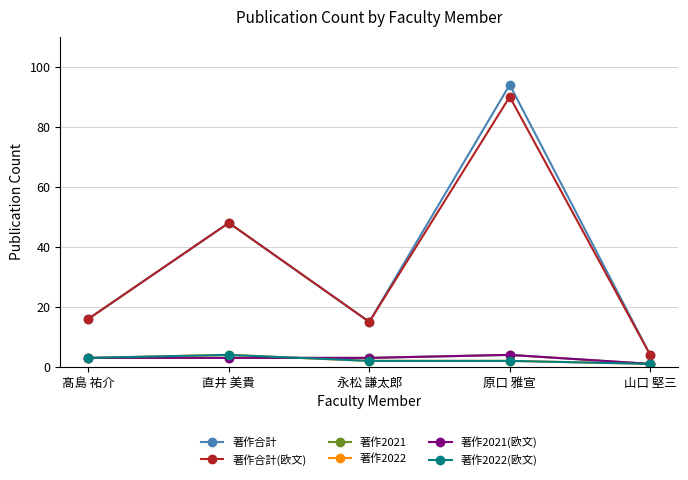

Reading right to left, what are all the values shown in this chart?

著作合計: 山口 堅三=4	原口 雅宣=94	永松 謙太郎=15	直井 美貴=48	髙島 祐介=16
著作合計(欧文): 山口 堅三=4	原口 雅宣=90	永松 謙太郎=15	直井 美貴=48	髙島 祐介=16
著作2021: 山口 堅三=1	原口 雅宣=4	永松 謙太郎=3	直井 美貴=3	髙島 祐介=3
著作2022: 山口 堅三=1	原口 雅宣=2	永松 謙太郎=2	直井 美貴=4	髙島 祐介=3
著作2021(欧文): 山口 堅三=1	原口 雅宣=4	永松 謙太郎=3	直井 美貴=3	髙島 祐介=3
著作2022(欧文): 山口 堅三=1	原口 雅宣=2	永松 謙太郎=2	直井 美貴=4	髙島 祐介=3